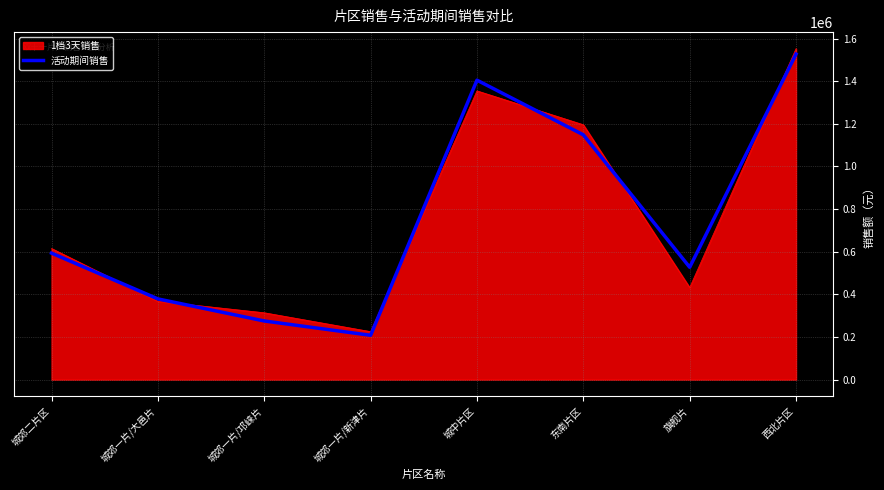

Which category has the lowest value in the 活动期间销售 series?

城郊一片/新津片